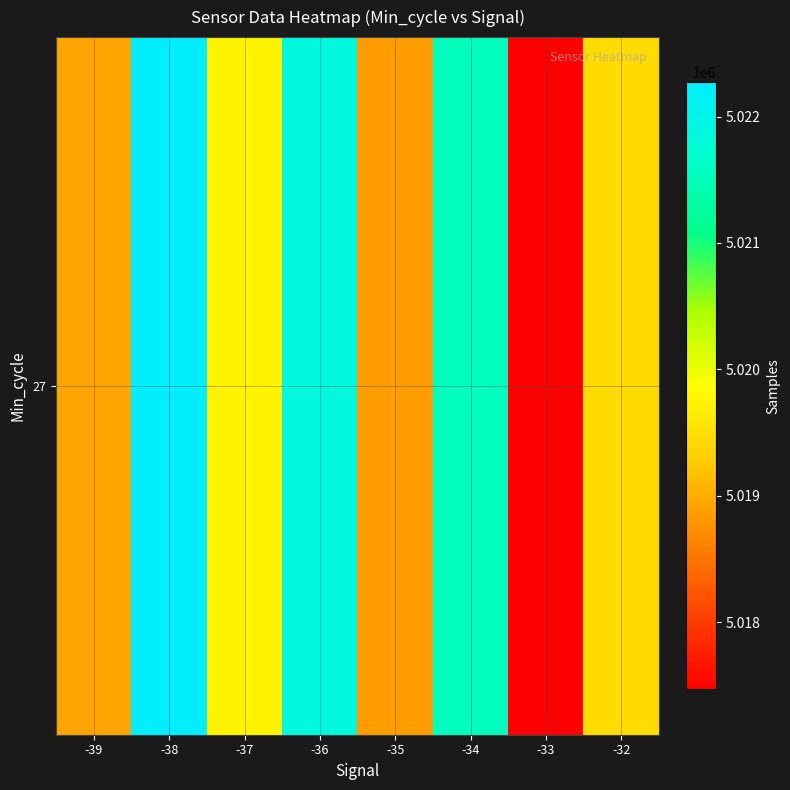

Rank the categories by value from lowest to highest.

-33, -35, -39, -32, -37, -34, -36, -38